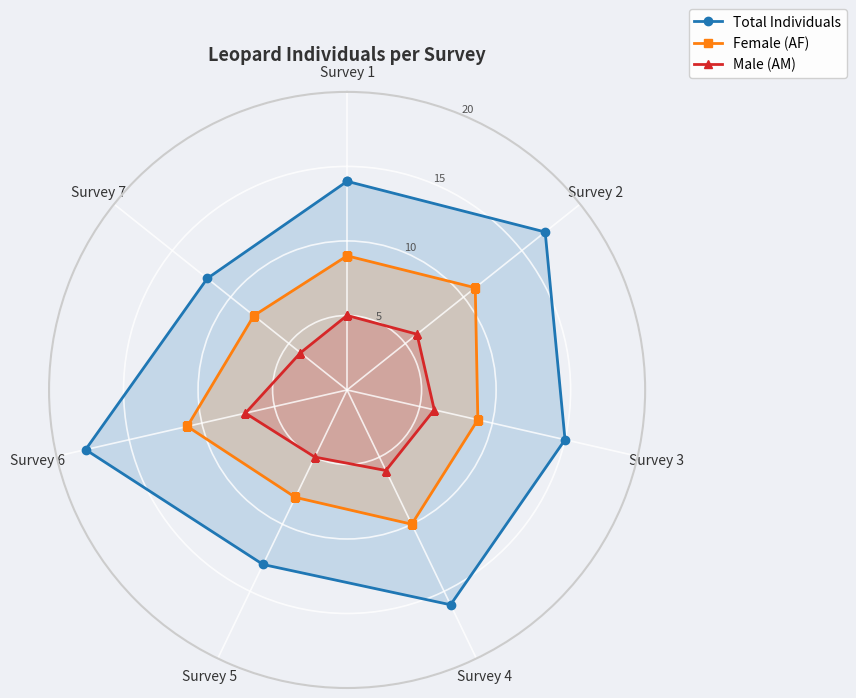

List the series in order of their peak value, highest first.

Total Individuals, Female (AF), Male (AM)